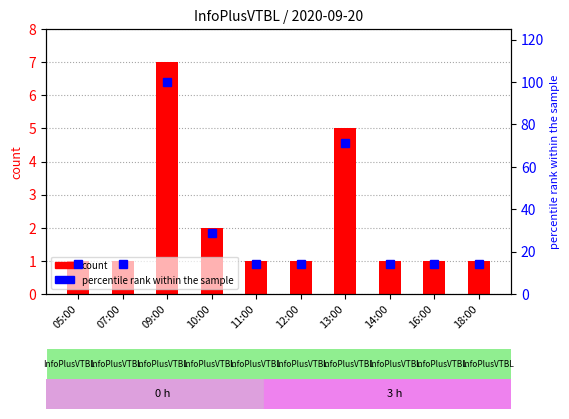

What position from the right is 16:00?

2